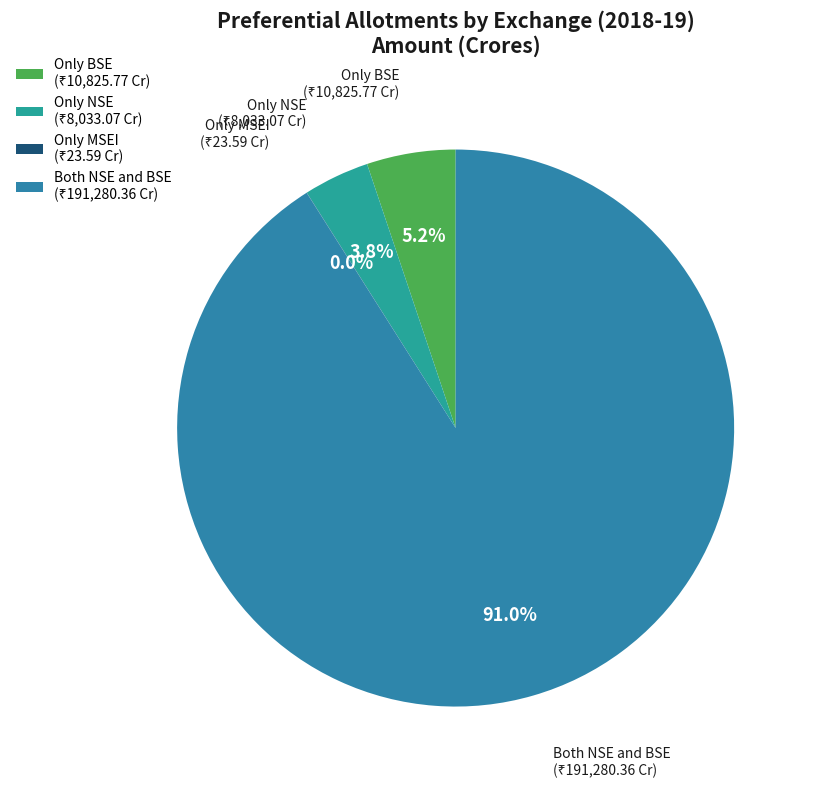

Which category has the biggest portion of the pie?

Both NSE and BSE